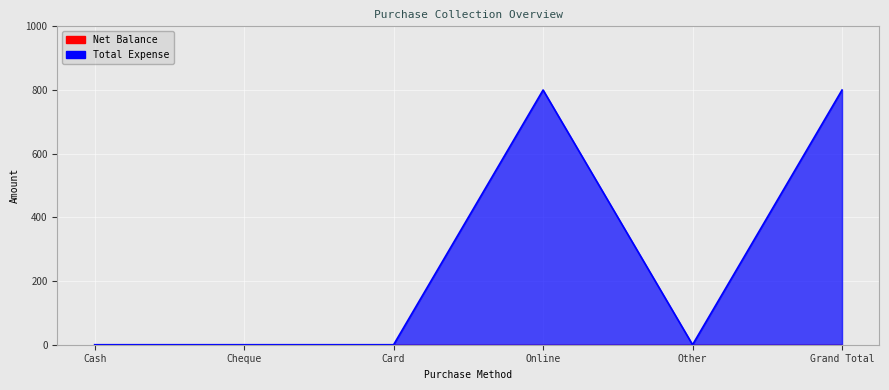

List the labels in order of value, smallest first.

Cash, Cheque, Card, Other, Online, Grand Total